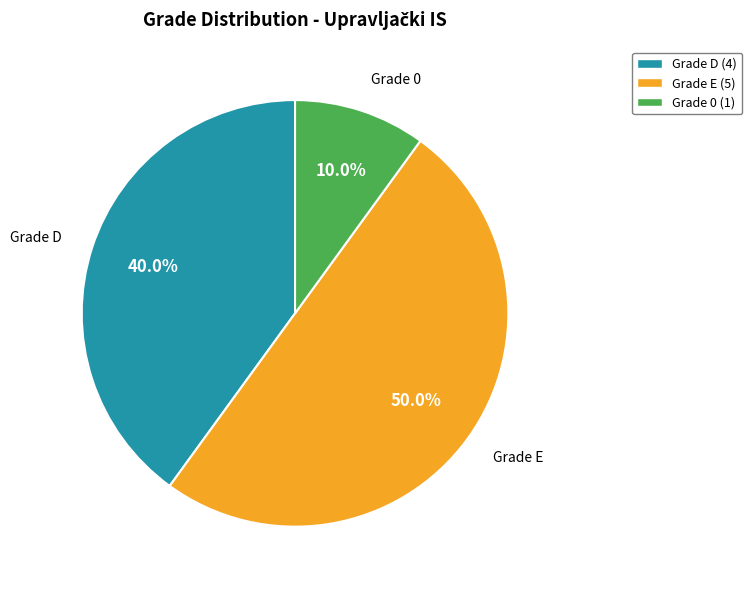

Between Grade E (5) and Grade 0 (1), which is larger?

Grade E (5)